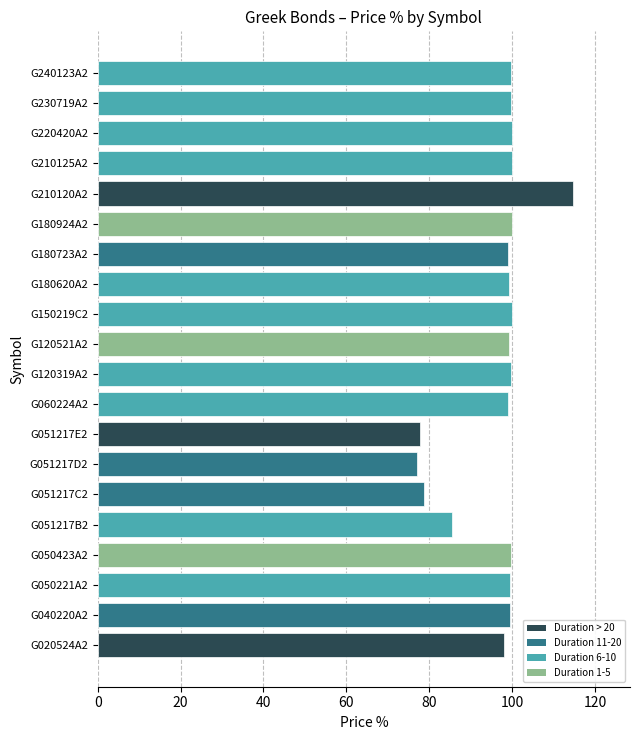

True or false: the data shows 99.8 at G240123A2.

True